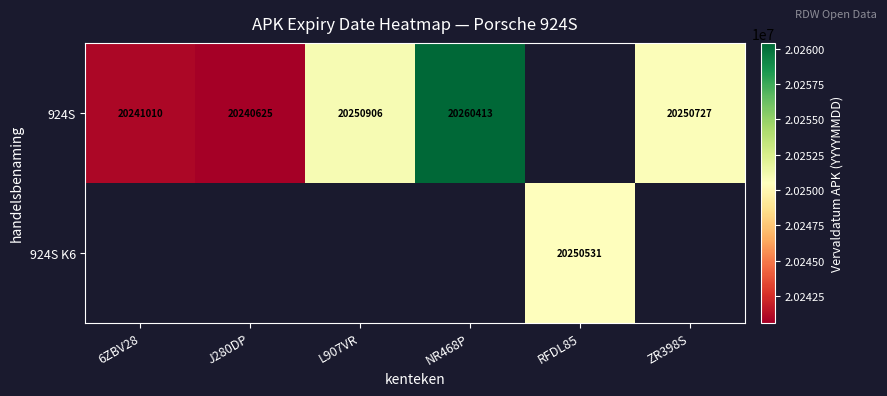

The value of 924S at L907VR is 20250906. True or false?

True